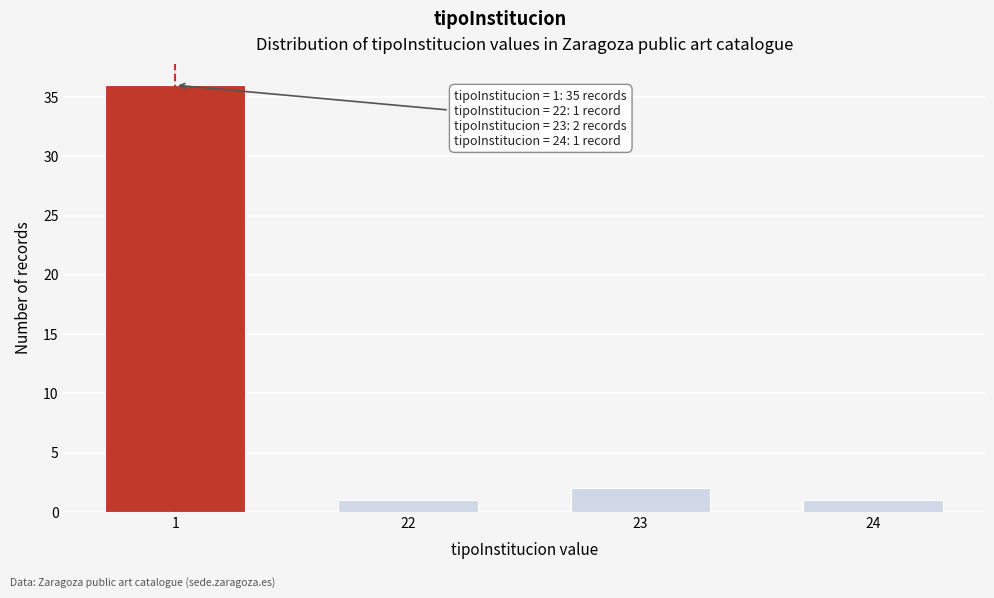

Reading left to right, transcribe all the data shown in this chart.

1=36	22=1	23=2	24=1